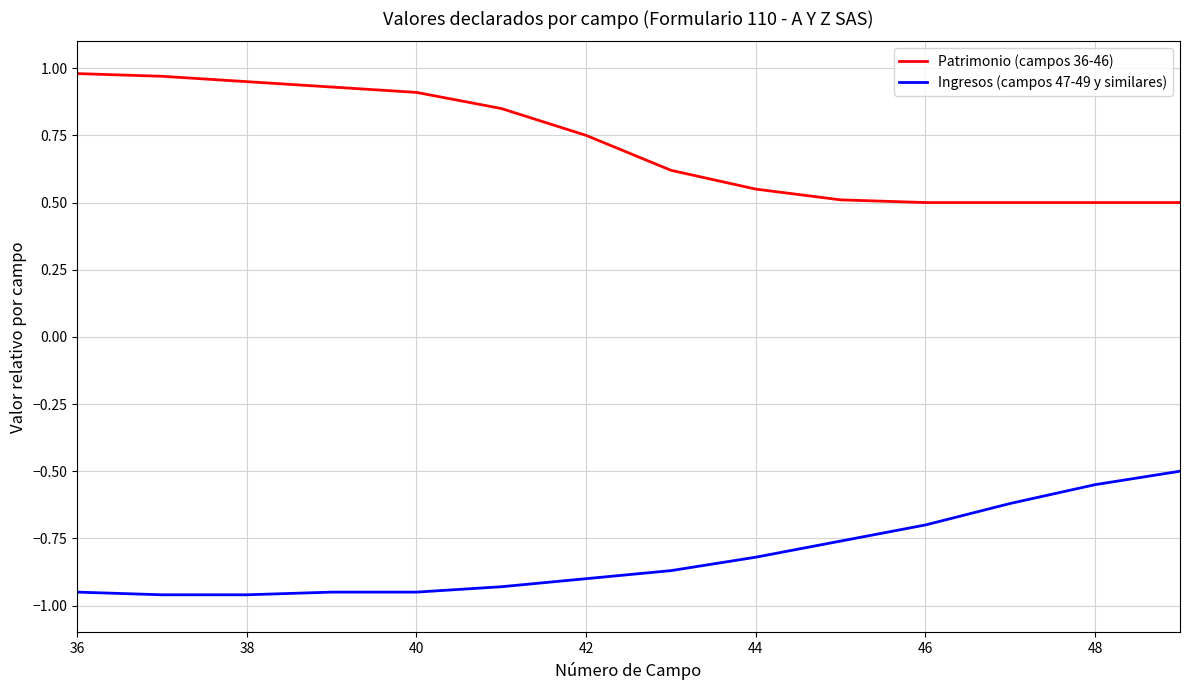

How many lines are shown in the chart?

2